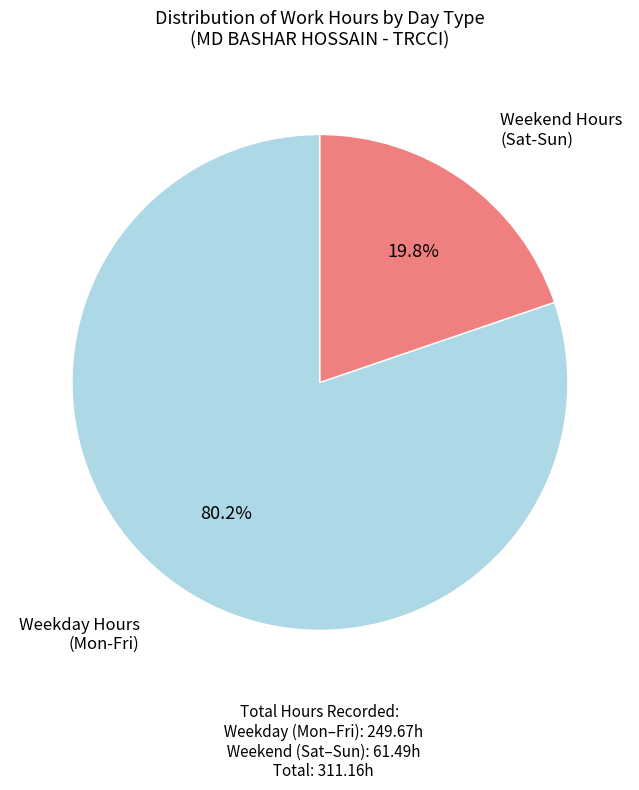

Is there any slice that represents more than half of the pie?

Yes